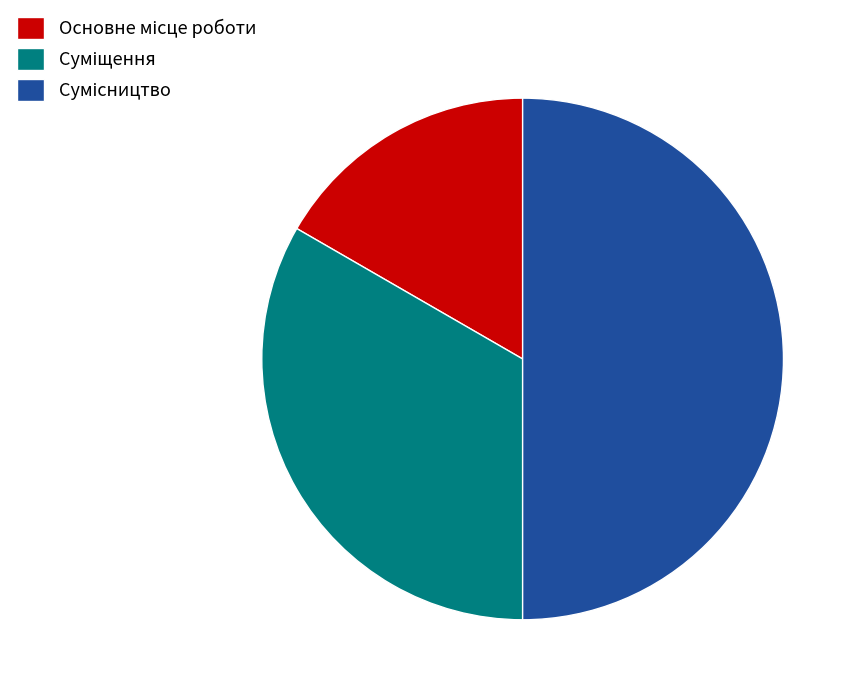

How many slices are in this pie chart?

3